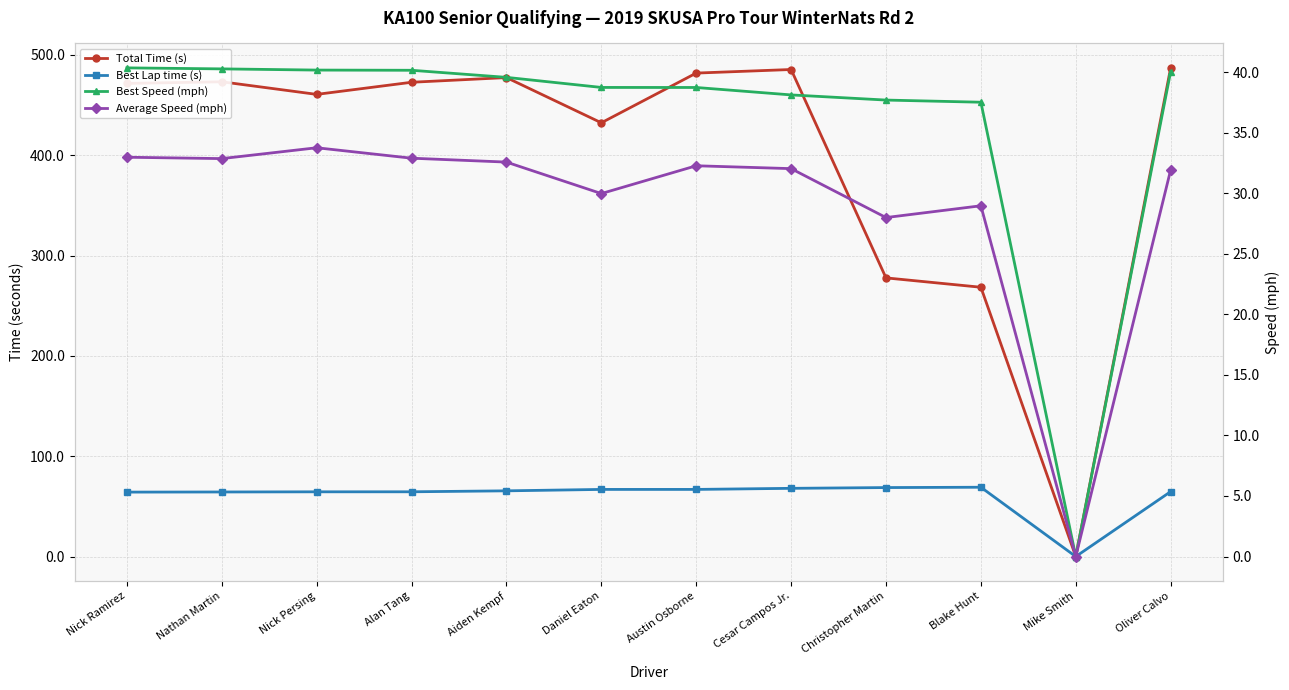

Count the number of categories in the chart.

12